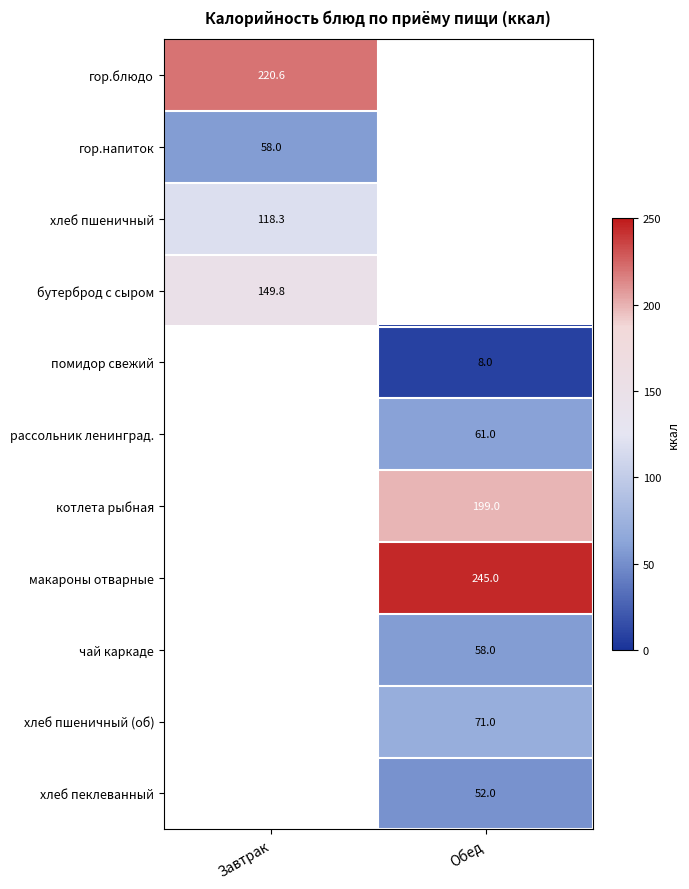

The гор.напиток series shows 19.8 at Завтрак. True or false?

False